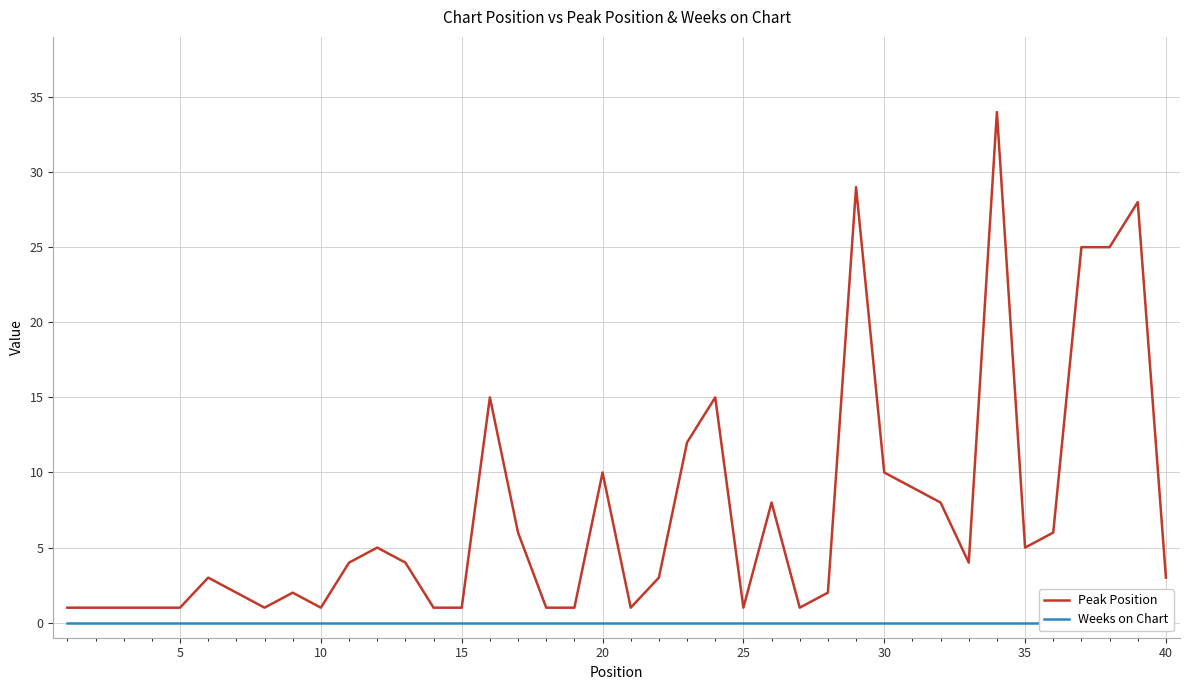

Reading right to left, transcribe all the data shown in this chart.

Peak Position: 3	28	25	25	6	5	34	4	8	9	10	29	2	1	8	1	15	12	3	1	10	1	1	6	15	1	1	4	5	4	1	2	1	2	3	1	1	1	1	1
Weeks on Chart: 0	0	0	0	0	0	0	0	0	0	0	0	0	0	0	0	0	0	0	0	0	0	0	0	0	0	0	0	0	0	0	0	0	0	0	0	0	0	0	0